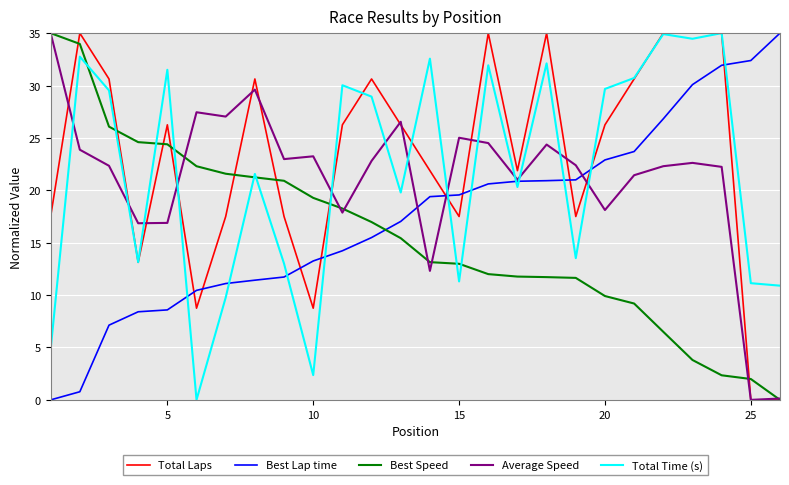

What is the greatest value displayed?

35.0